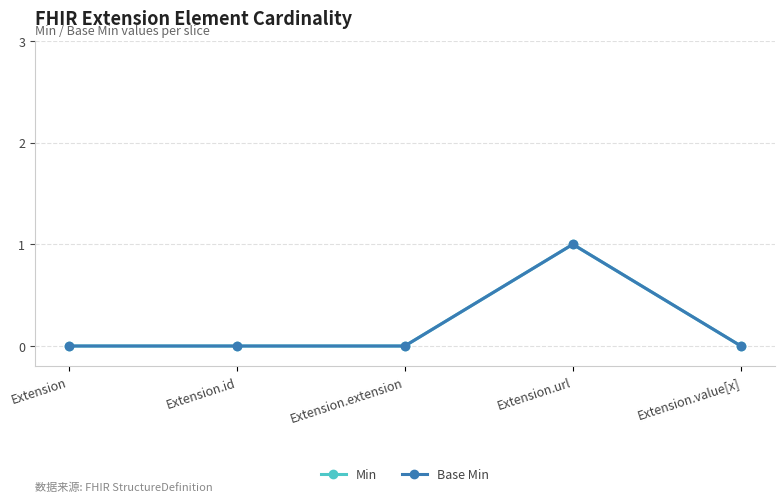

The value of Min at Extension.url is 1. True or false?

True